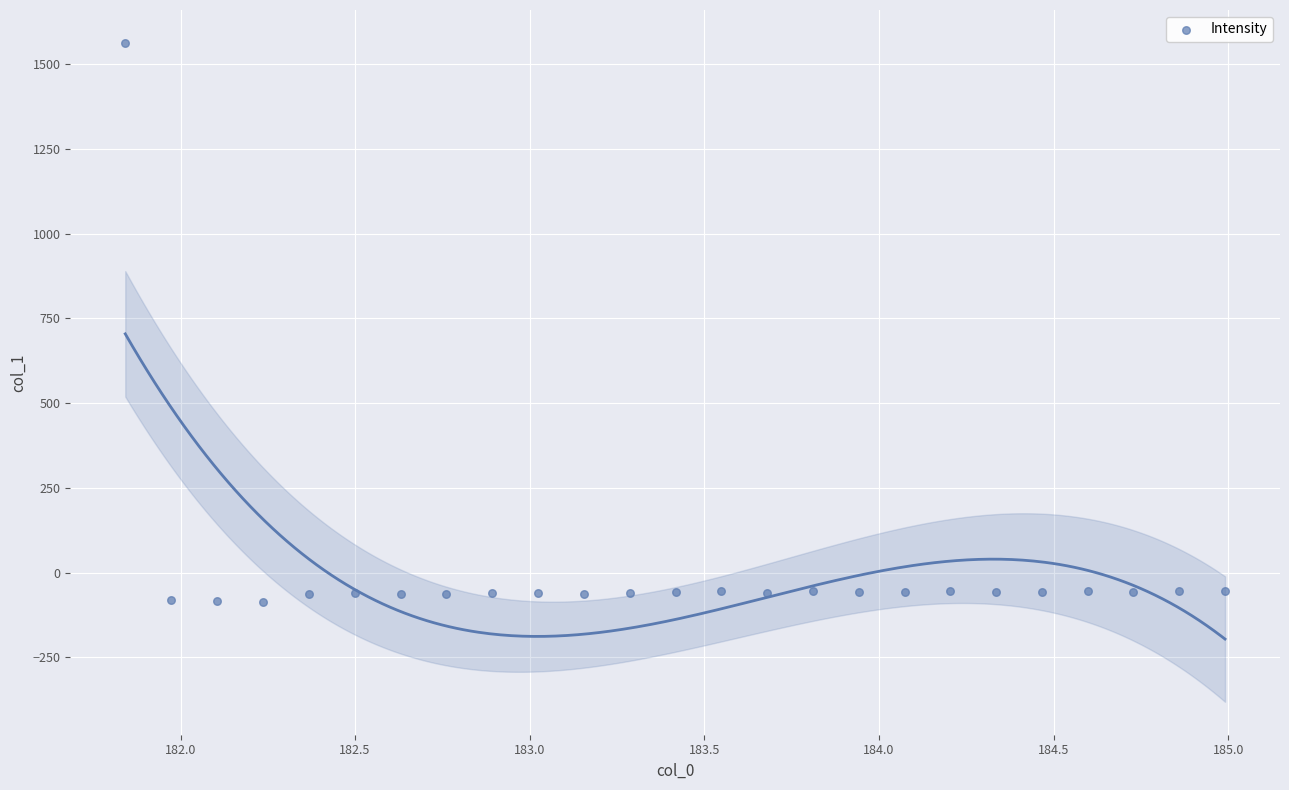

What is the range of X values (max minus min)?

3.1